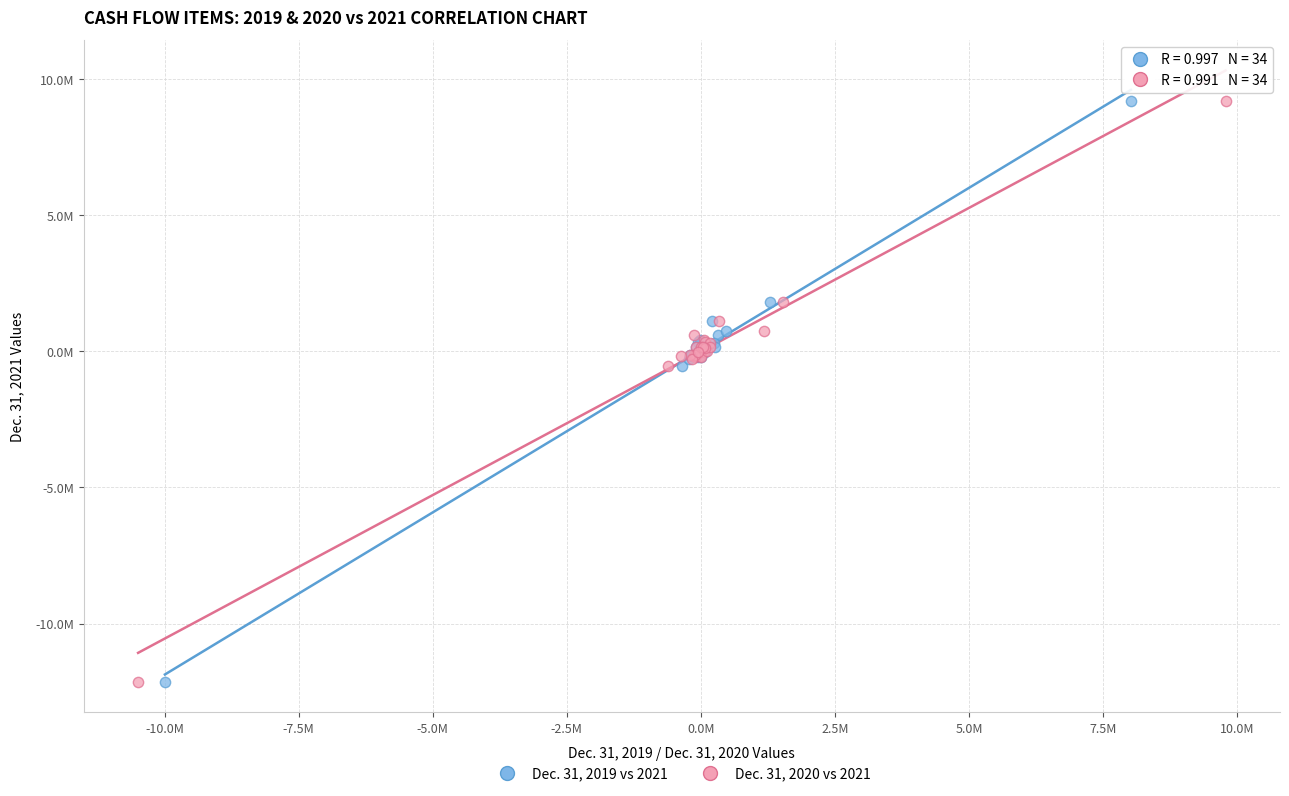

What are all the series names shown in the legend?

Dec. 31, 2019 vs 2021, Dec. 31, 2020 vs 2021